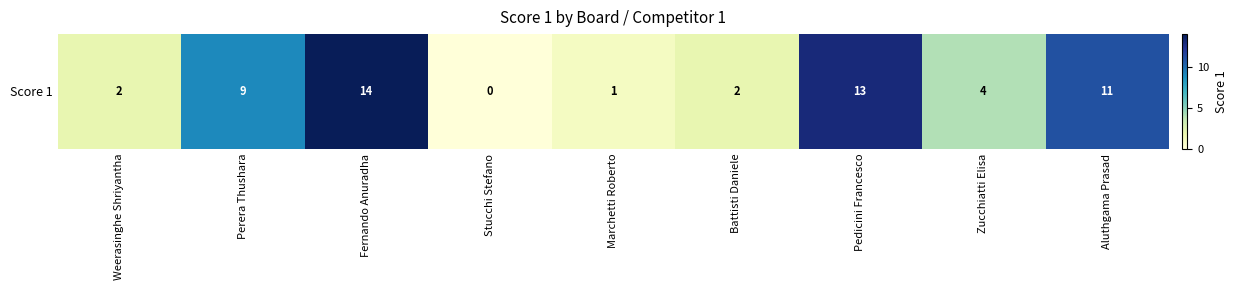

True or false: the data shows 1 at Marchetti Roberto.

True